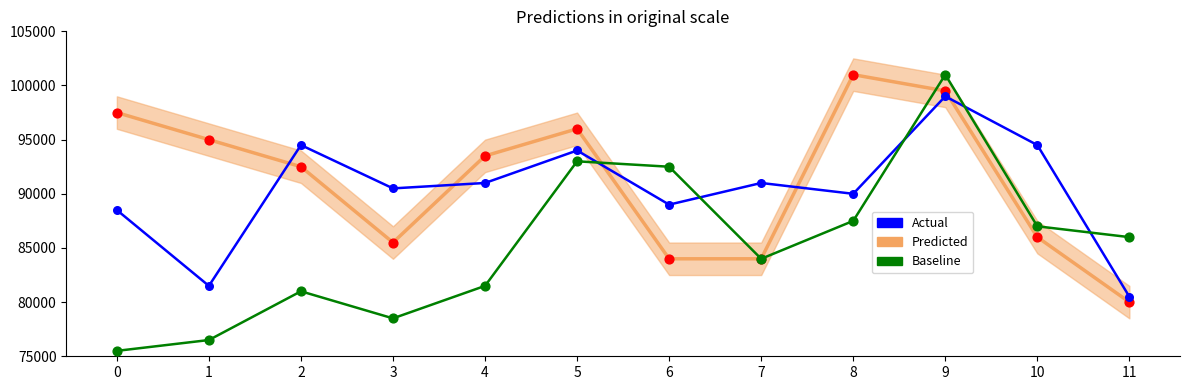

Is the value of Baseline at 3 greater than the value of Actual at 1?

No